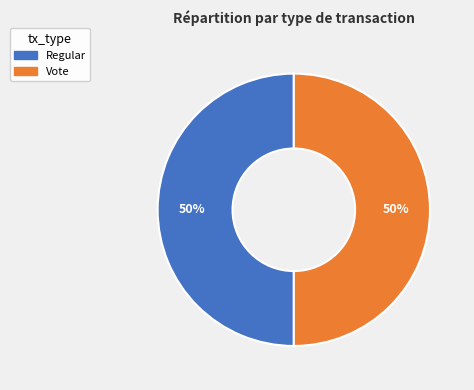

Do Regular and Vote together represent more than half of the pie?

Yes